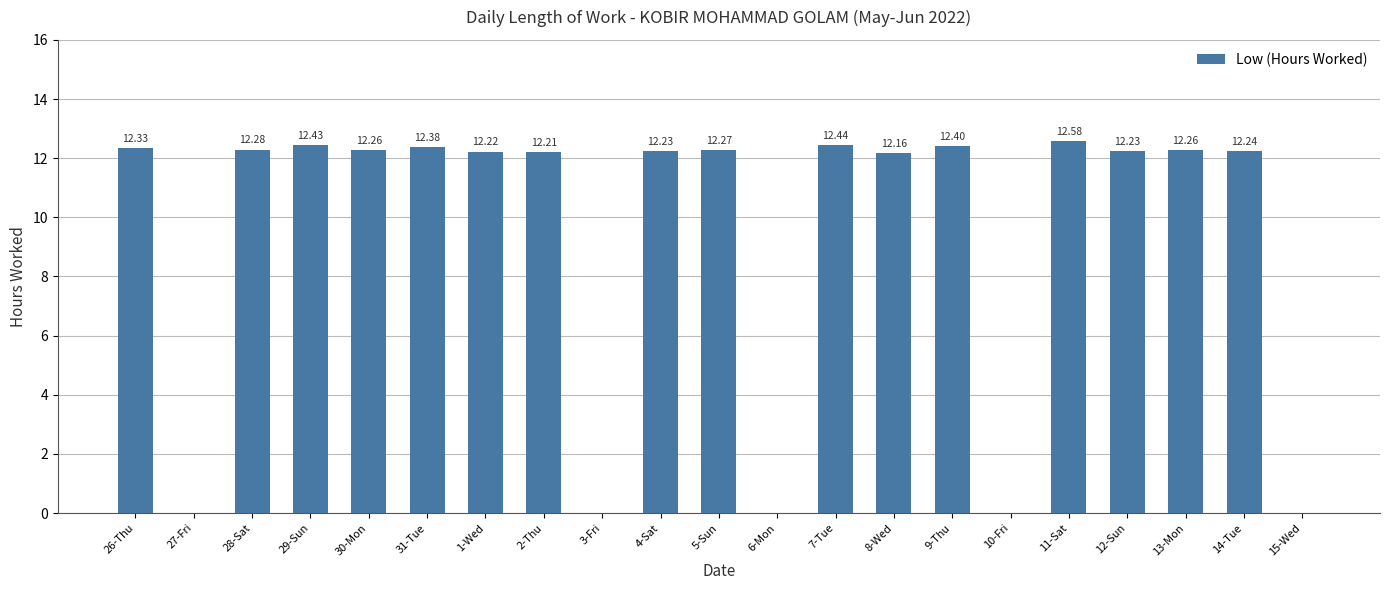

What is the sum of the values at 5-Sun and 12-Sun?

24.5